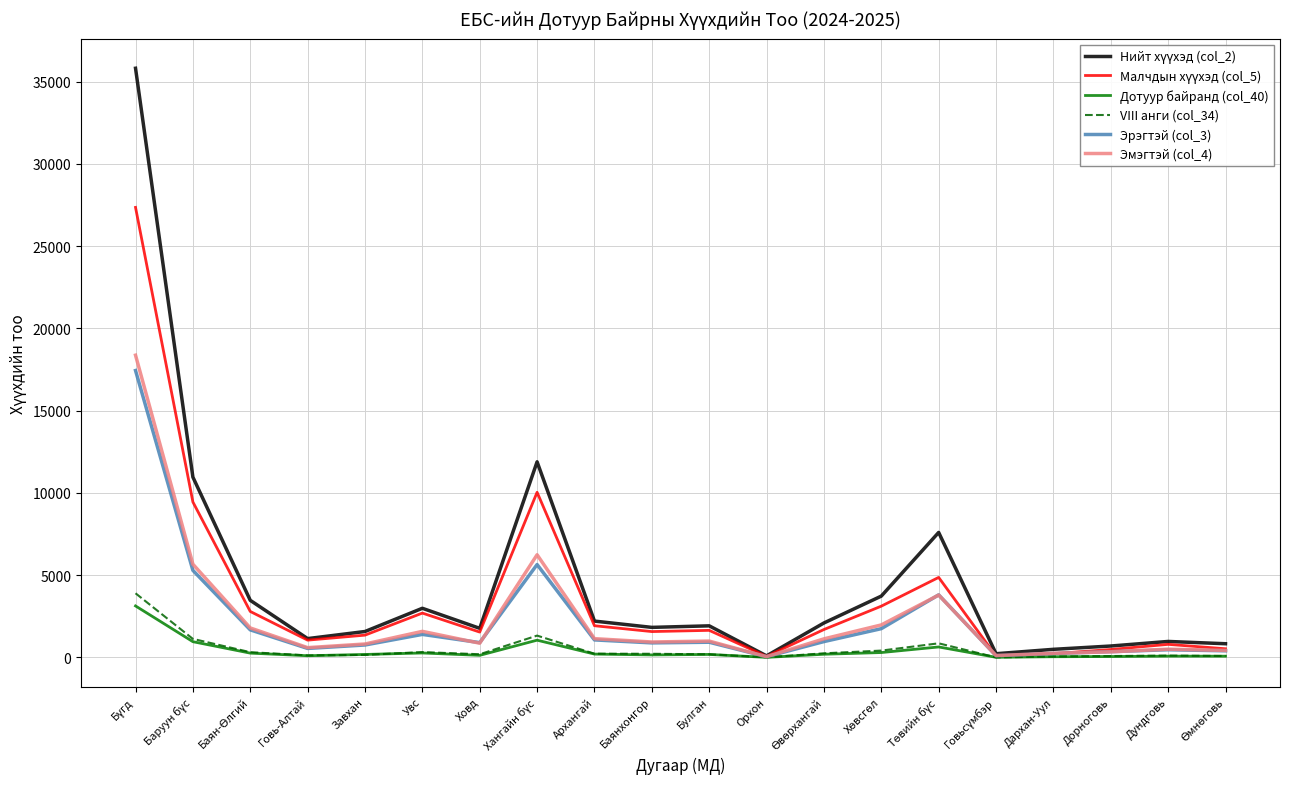

What is the approximate value of Дотуур байранд (col_40) at Увс, to the nearest 10?

270